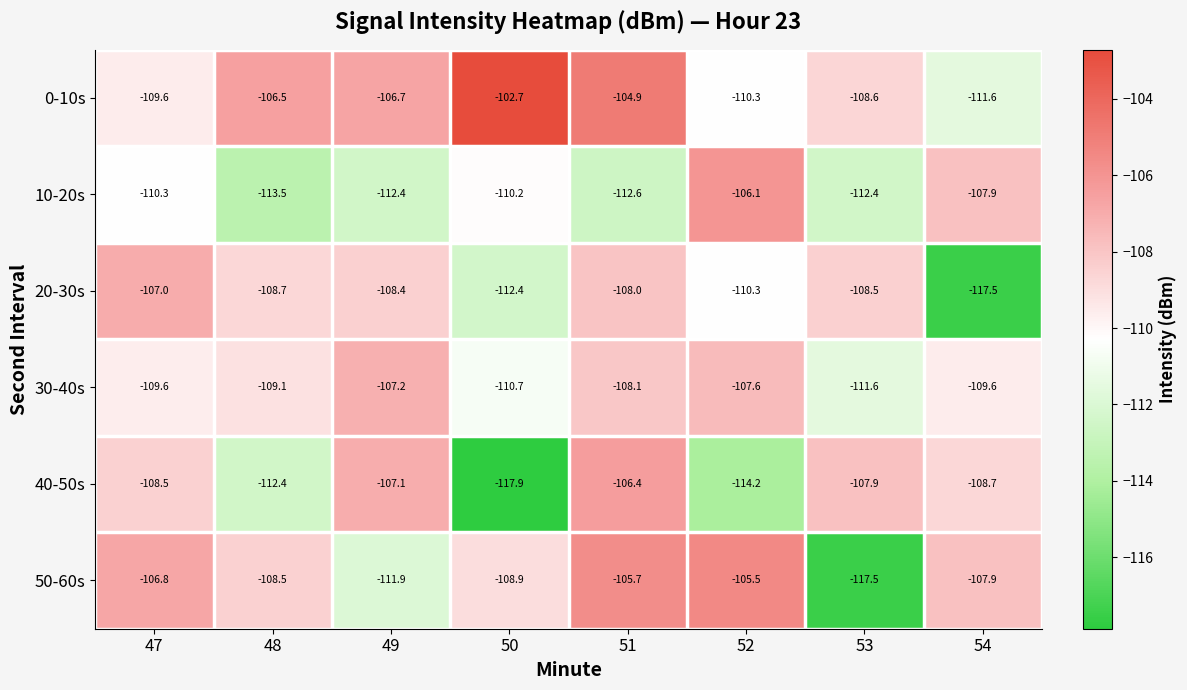

Rank the series at 49 from lowest to highest value.

10-20s, 50-60s, 20-30s, 30-40s, 40-50s, 0-10s